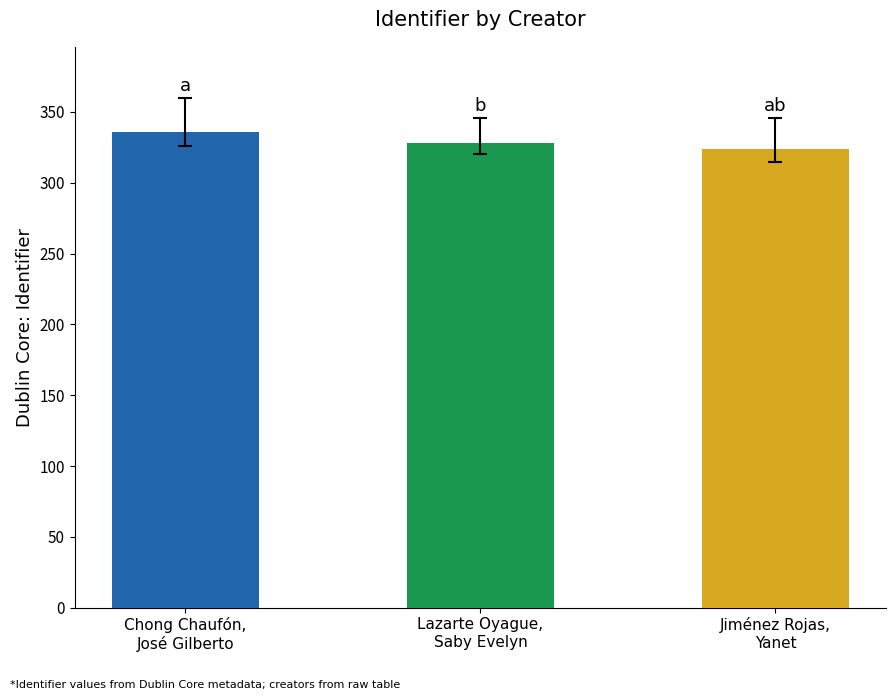

How many data points are less than 328?

1